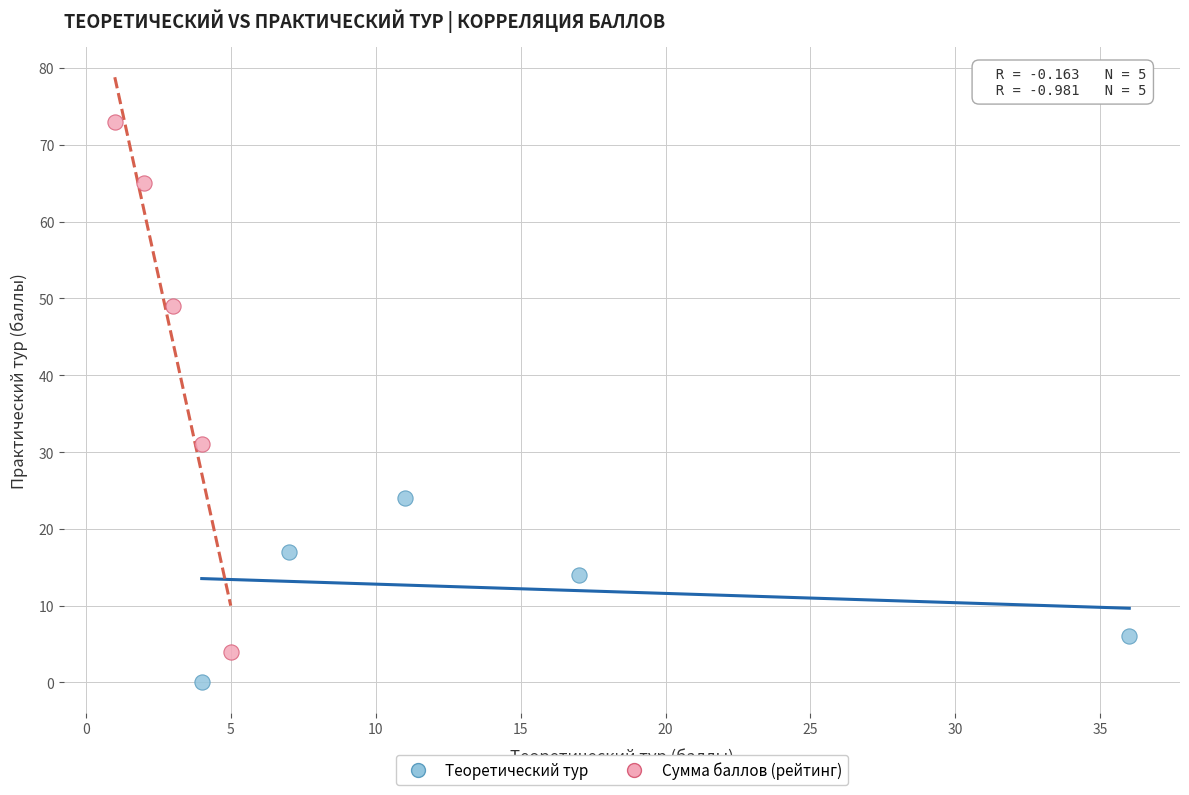

Which series reaches the minimum Y coordinate?

Теоретический тур